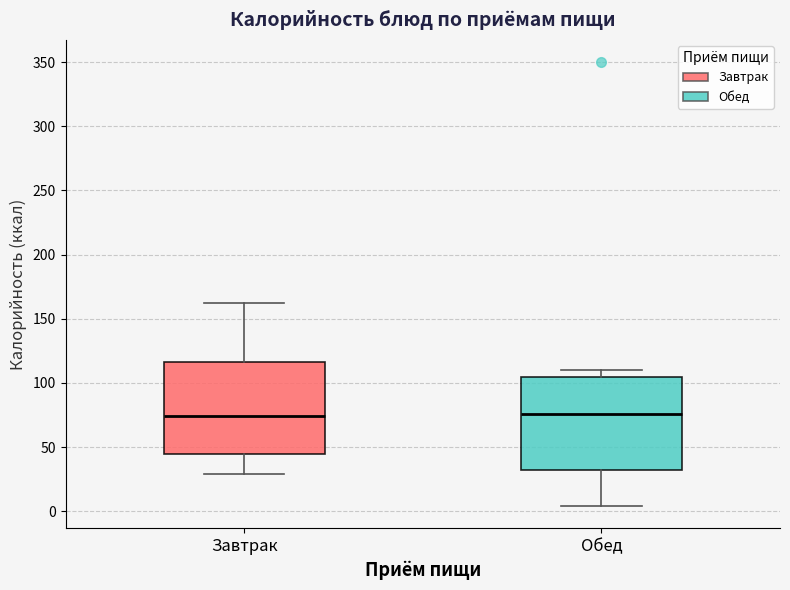

Reading left to right, transcribe this box plot: for each box, give where its median line is, the range the box spans, and where its two whiskers end, as read against the y-axis. The values are not printed on the chart, so give them approximately, as read against the axis.

Завтрак: median 75, box 45 to 115, whiskers 30 to 160
Обед: median 75, box 35 to 105, whiskers 5 to 110